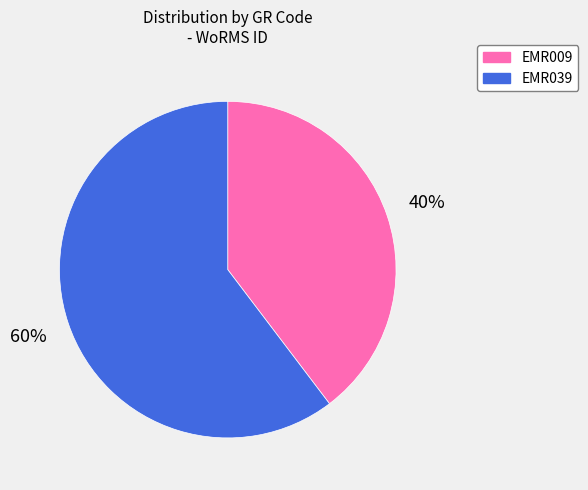

Which slice is the largest?

EMR039